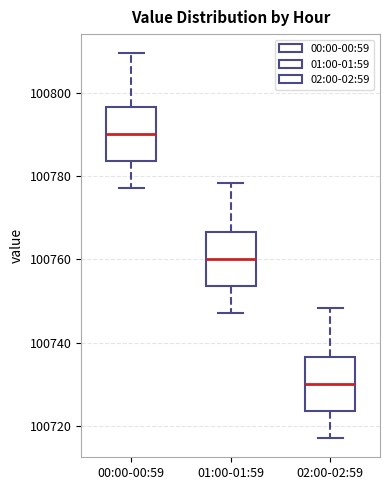

Reading left to right, transcribe this box plot: for each box, give where its median line is, the range the box spans, and where its two whiskers end, as read against the y-axis. The values are not printed on the chart, so give them approximately, as read against the axis.

00:00-00:59: median 100790, box 100784 to 100796, whiskers 100778 to 100810
01:00-01:59: median 100760, box 100754 to 100766, whiskers 100748 to 100778
02:00-02:59: median 100730, box 100724 to 100736, whiskers 100718 to 100748